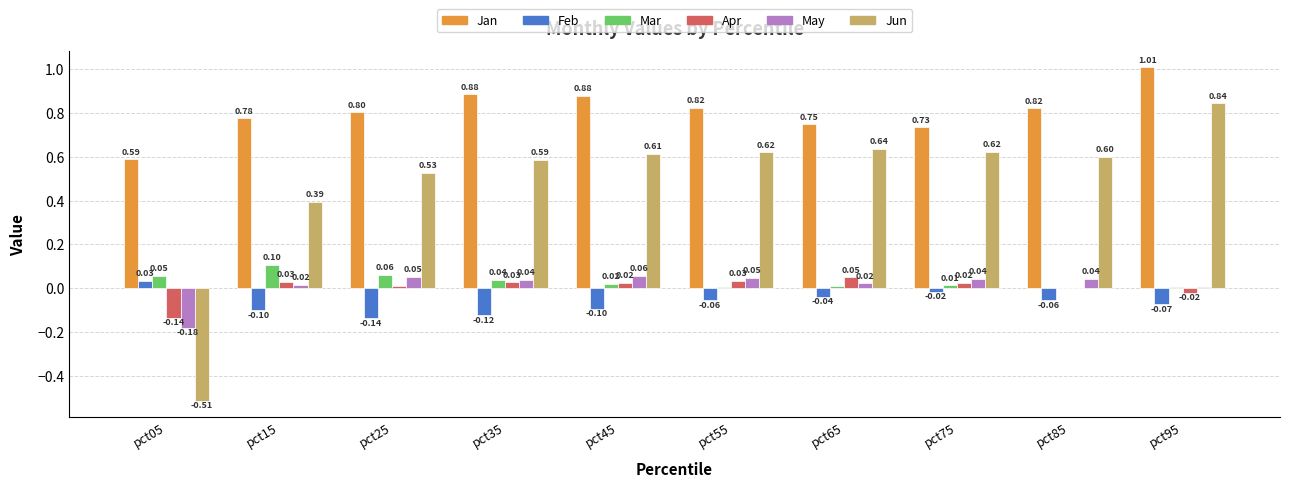

Are the bars grouped side by side (vs. stacked)?

Yes